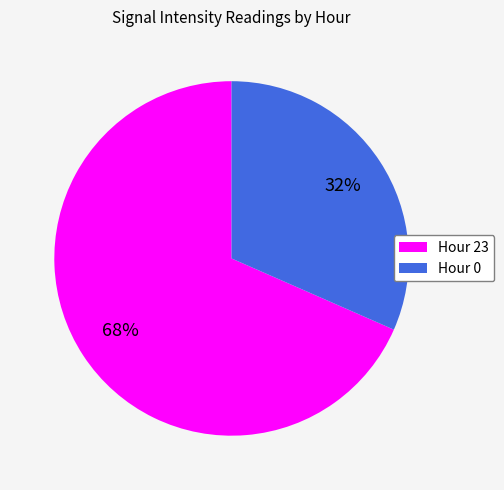

Which slice is the largest?

Hour 23